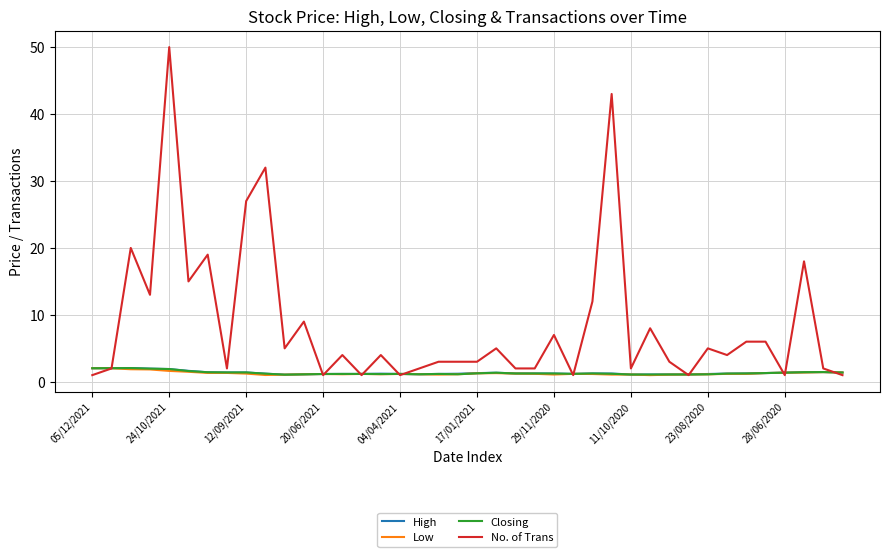

What is the maximum value for No. of Trans?

50.0